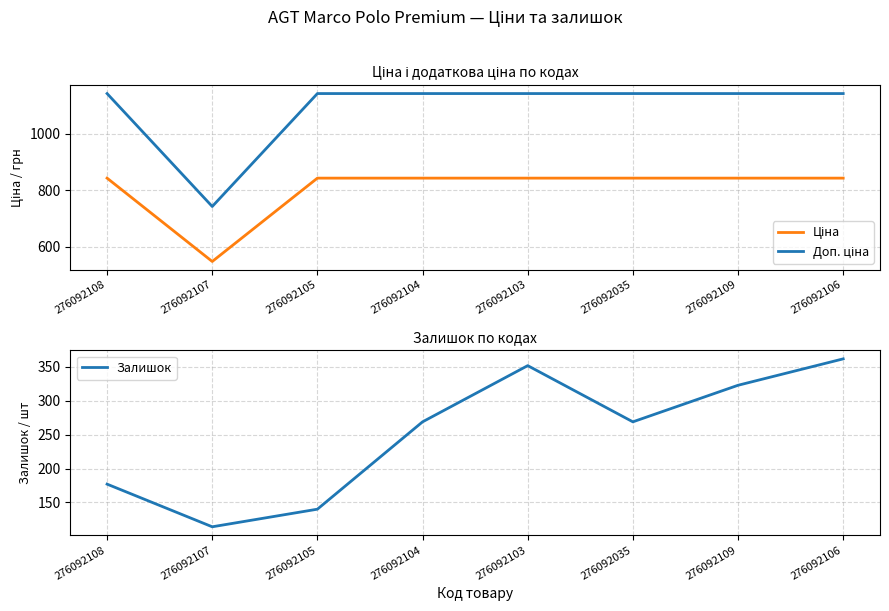

True or false: Ціна and Доп. ціна intersect in this chart.

False